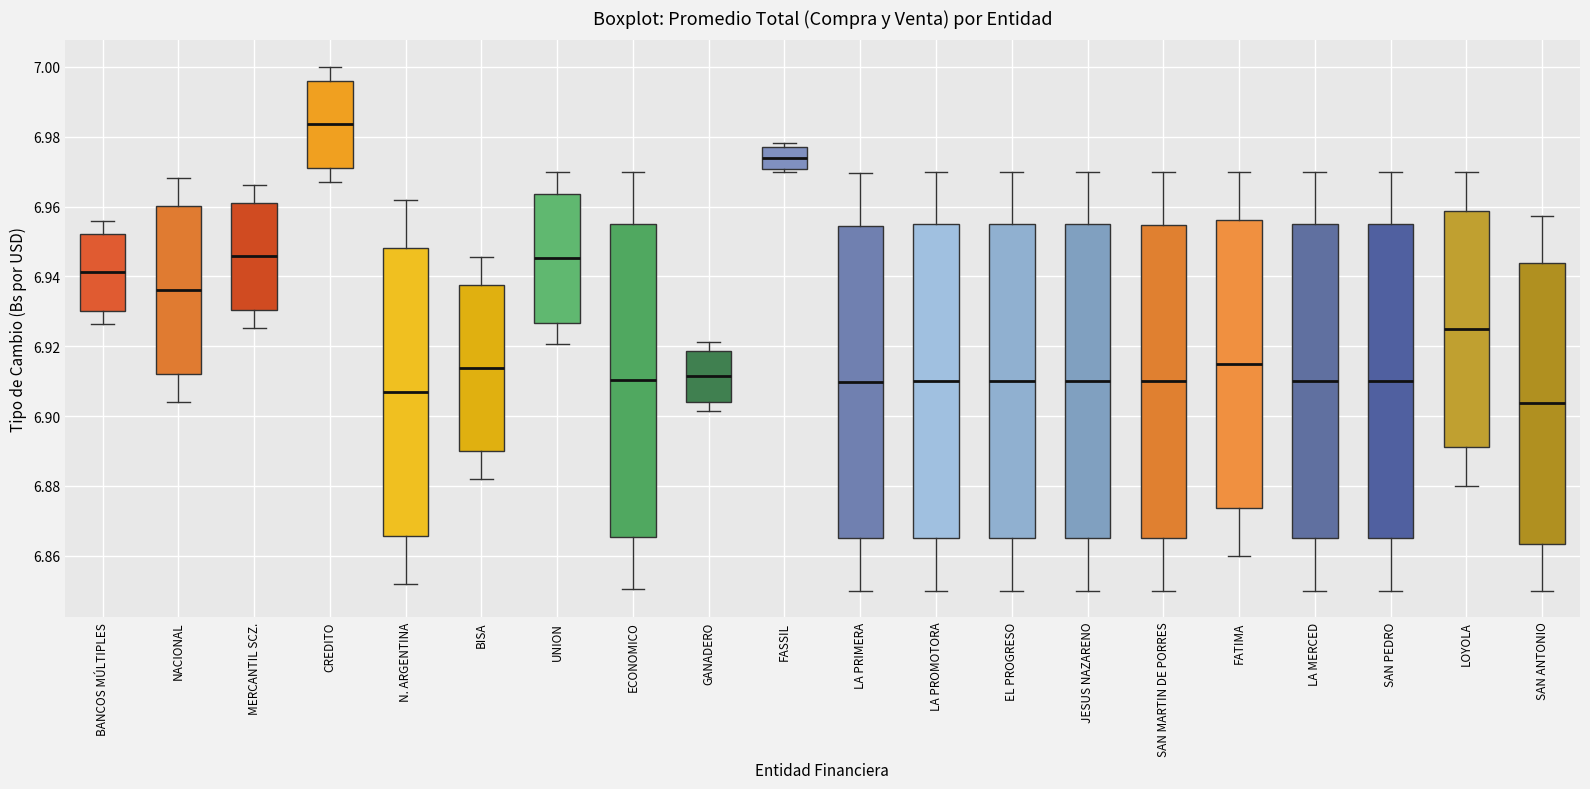

Which box has the highest median line?

CREDITO